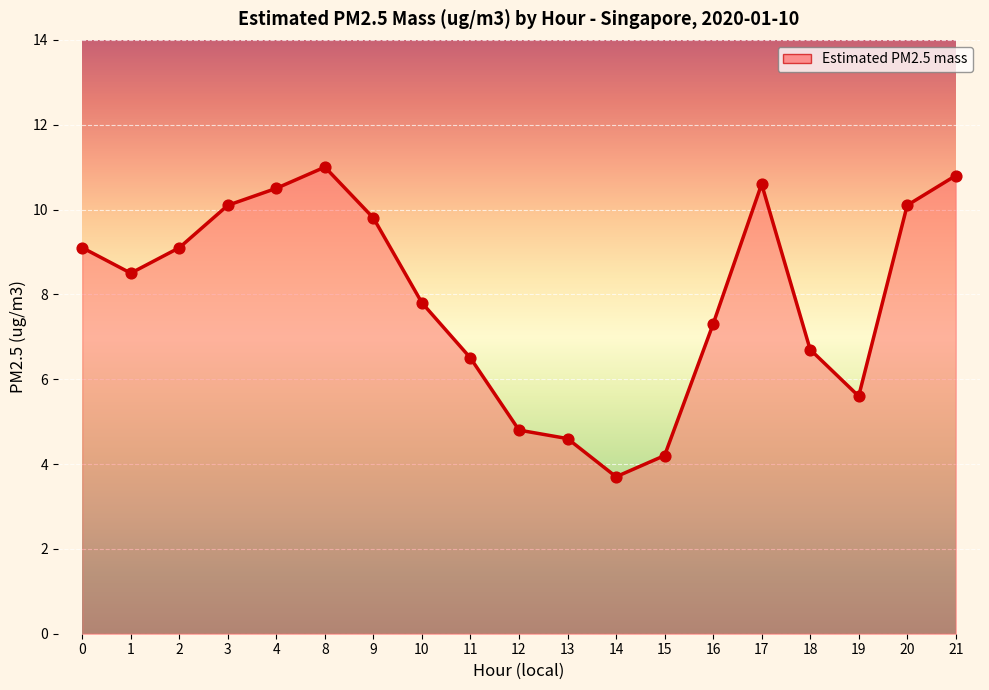

What is the change in value from 13 to 17?

+6.0